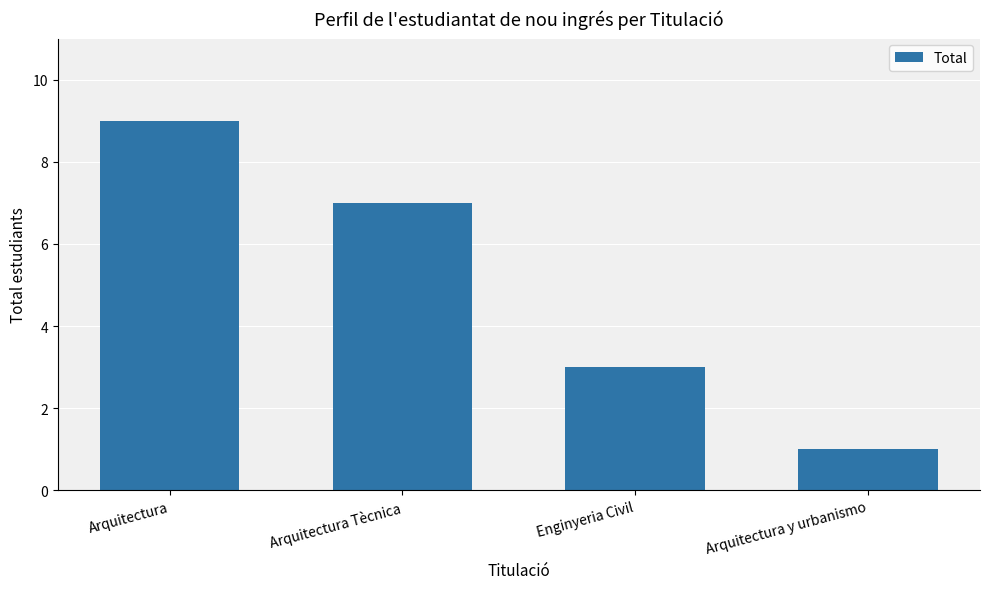

At which category does the chart reach its minimum across all series?

Arquitectura y urbanismo